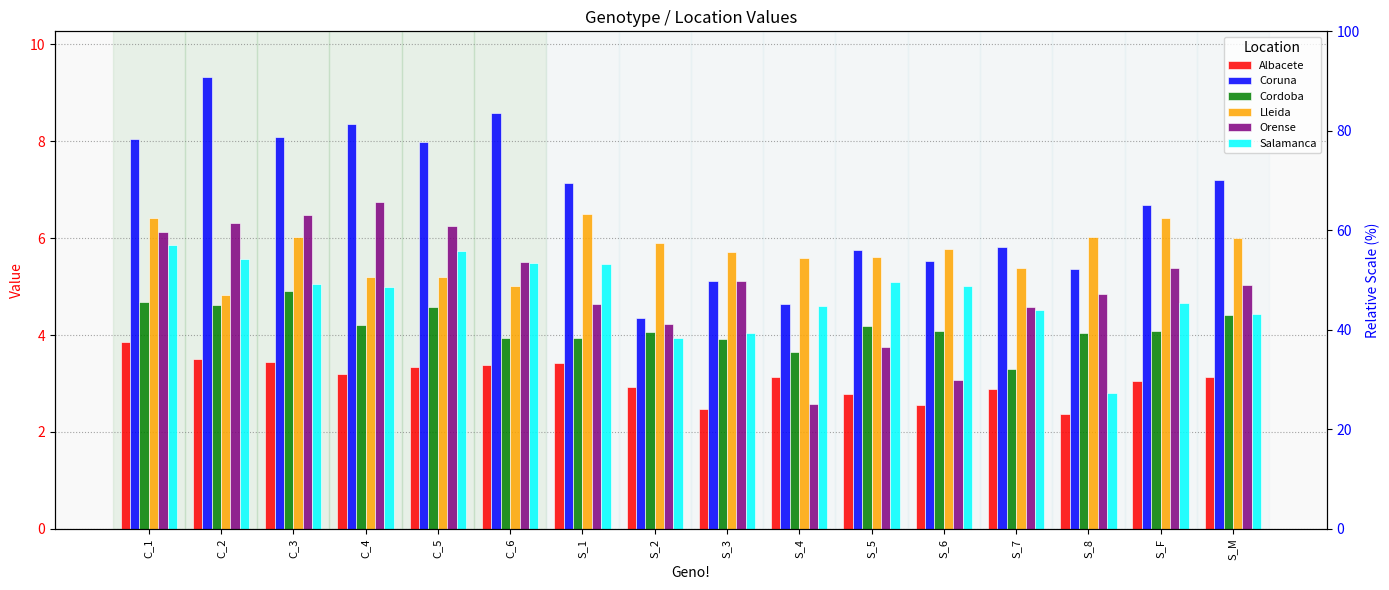

What is the difference between the maximum and second lowest values in the Cordoba series?

1.3